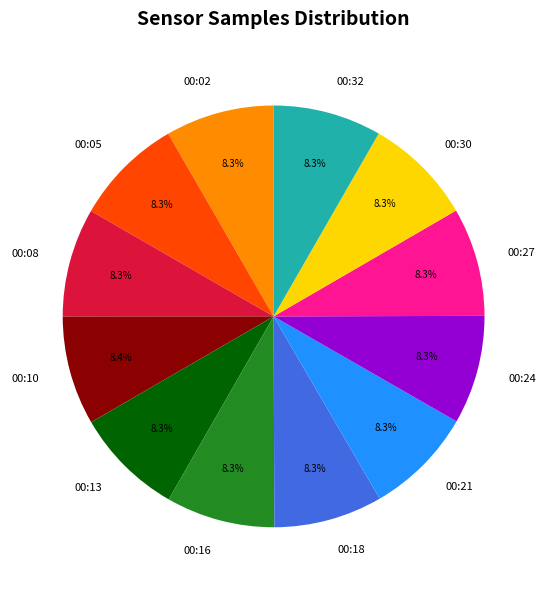

What is the ratio of the value at 00:02 to the value at 00:16?

1.0